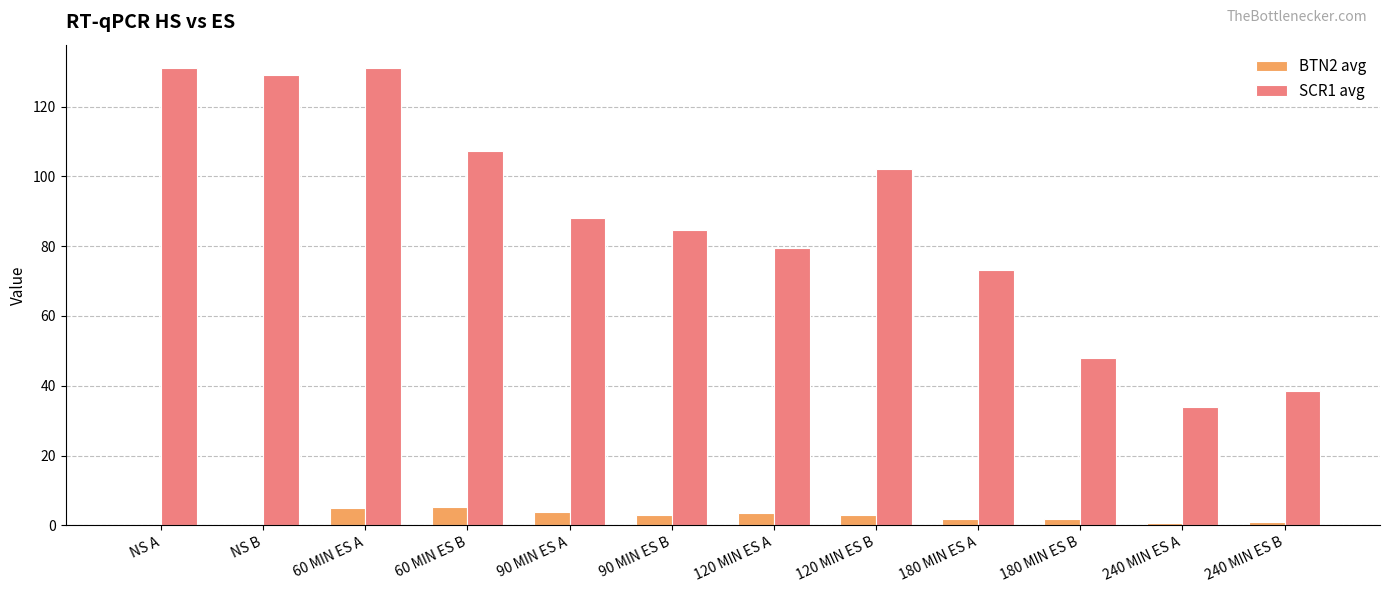

The BTN2 avg series shows 3.0 at 90 MIN ES B. True or false?

True